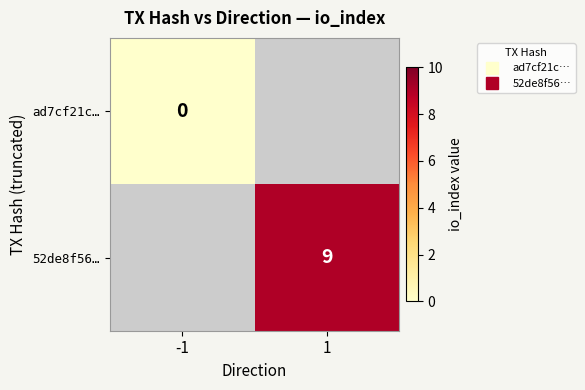

At how many categories does at least one series exceed 1?

1